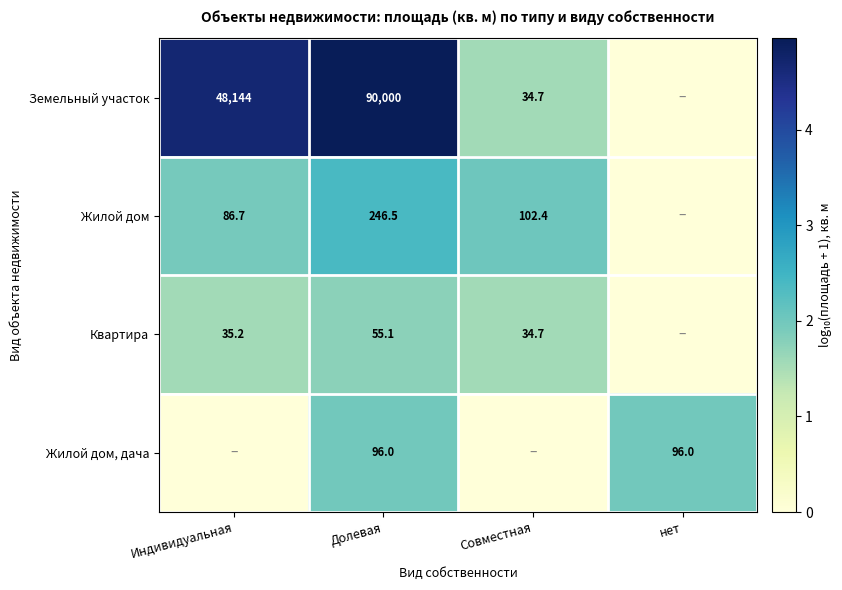

True or false: Квартира has a value of 84.3 at Долевая.

False